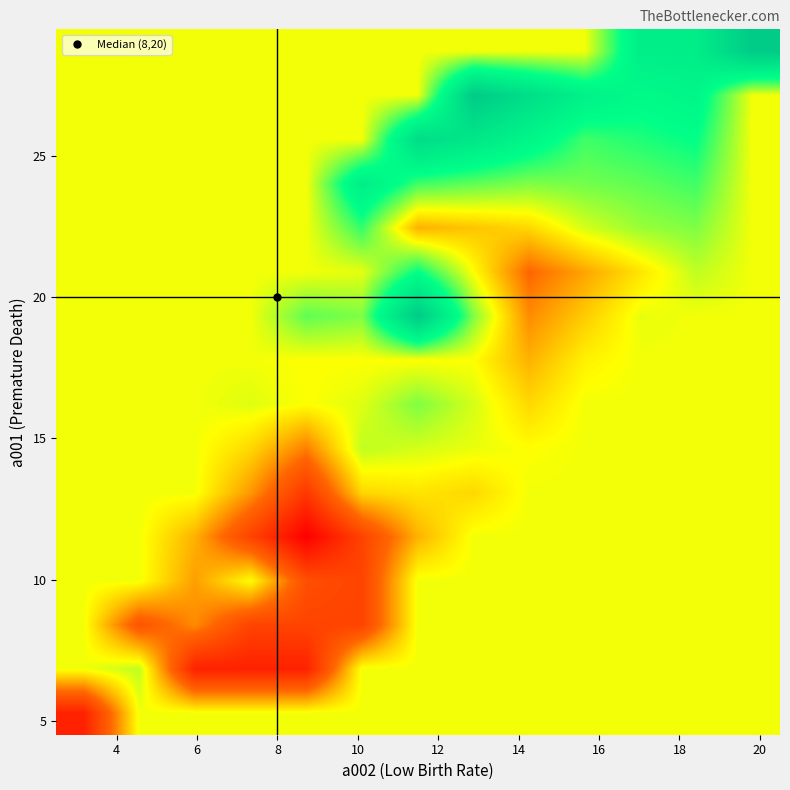

How many series are shown in this chart?

16